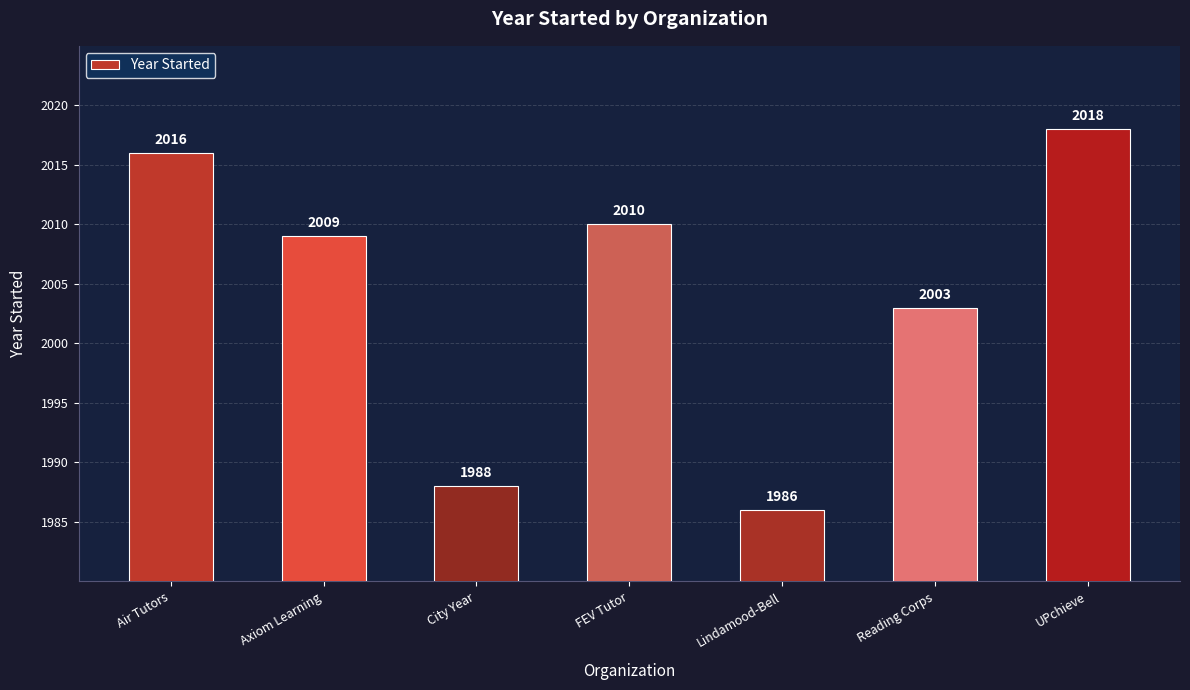

Are the bars grouped side by side (vs. stacked)?

No